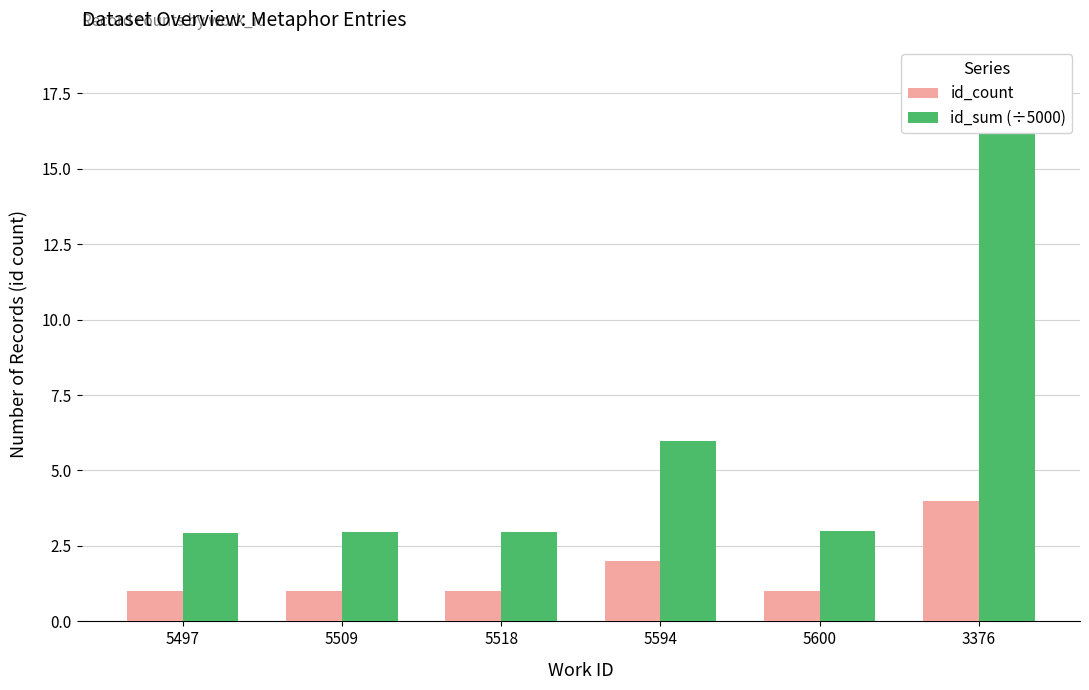

Reading left to right, transcribe all the data shown in this chart.

id_count: 5497=1.0	5509=1.0	5518=1.0	5594=2.0	5600=1.0	3376=4.0
id_sum (÷5000): 5497=2.9	5509=2.9	5518=3.0	5594=6.0	5600=3.0	3376=18.1